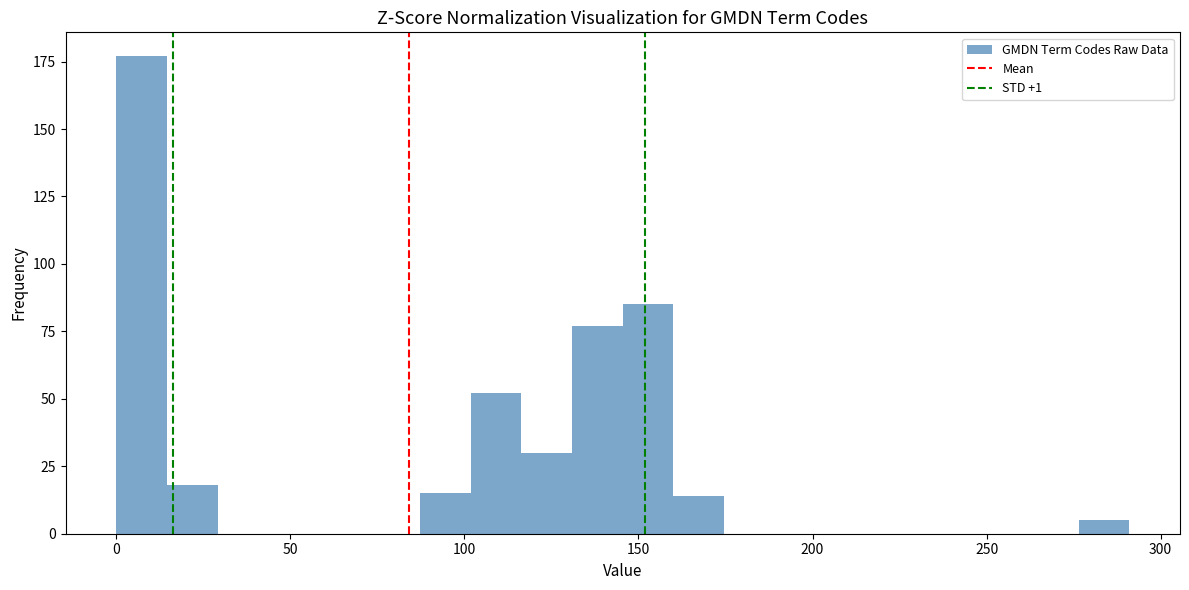

Around what value on the x-axis is the tallest bar? Give the approximate position of its centre, as read against the axis.

5